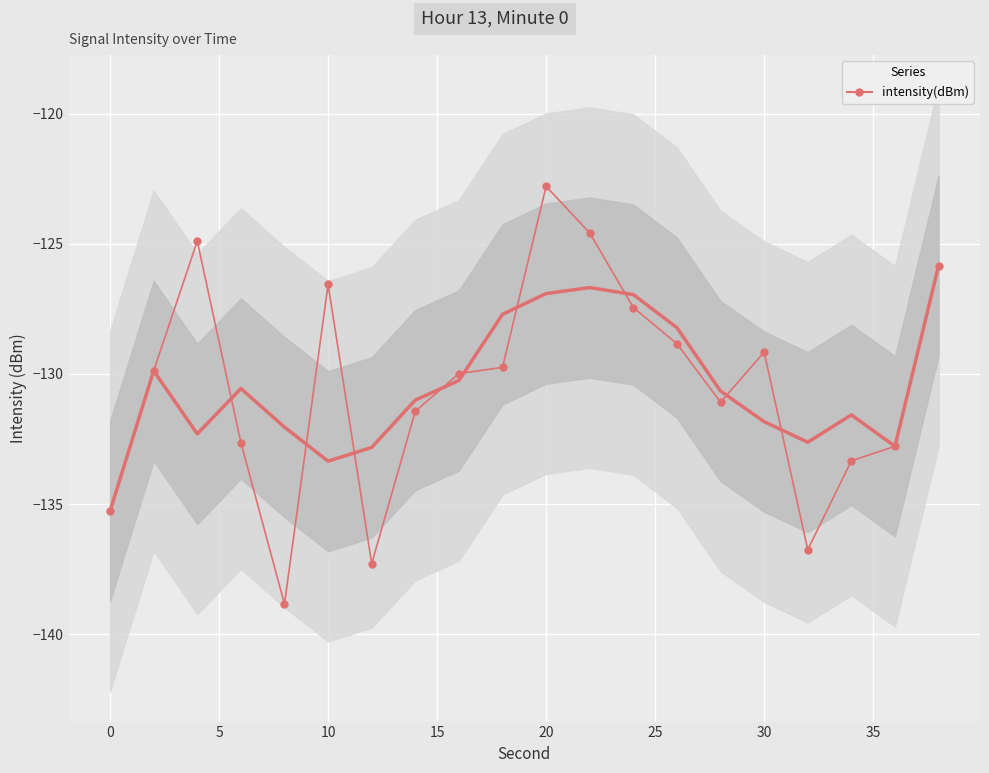

What is the difference between the maximum and minimum values?

16.0